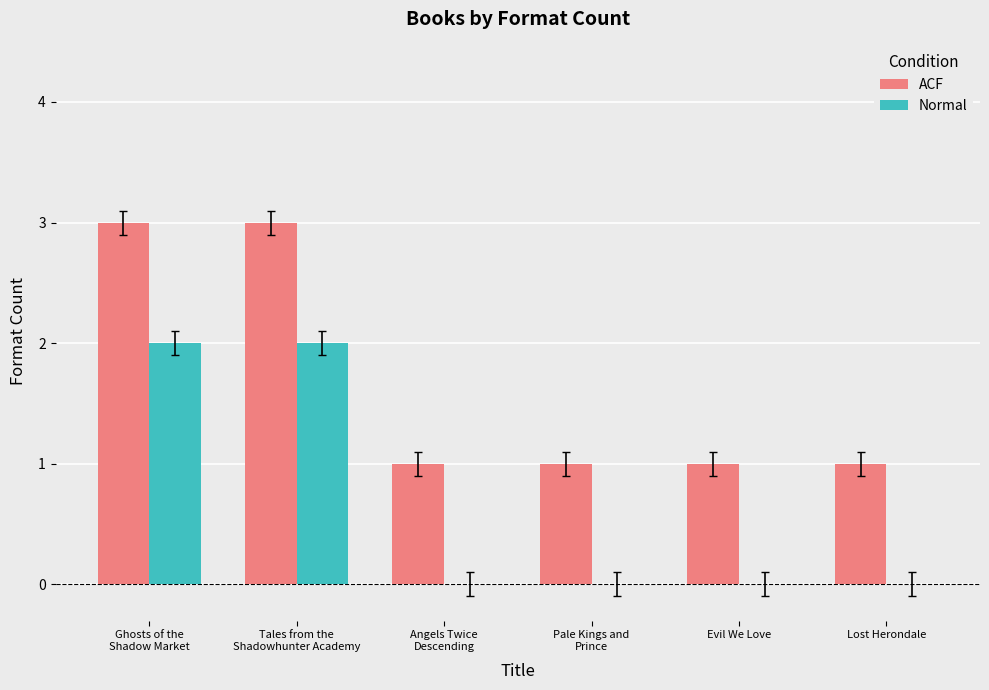

Reading left to right, list all the values displayed in this chart.

ACF: Ghosts of the
Shadow Market=3	Tales from the
Shadowhunter Academy=3	Angels Twice
Descending=1	Pale Kings and
Prince=1	Evil We Love=1	Lost Herondale=1
Normal: Ghosts of the
Shadow Market=2	Tales from the
Shadowhunter Academy=2	Angels Twice
Descending=0	Pale Kings and
Prince=0	Evil We Love=0	Lost Herondale=0